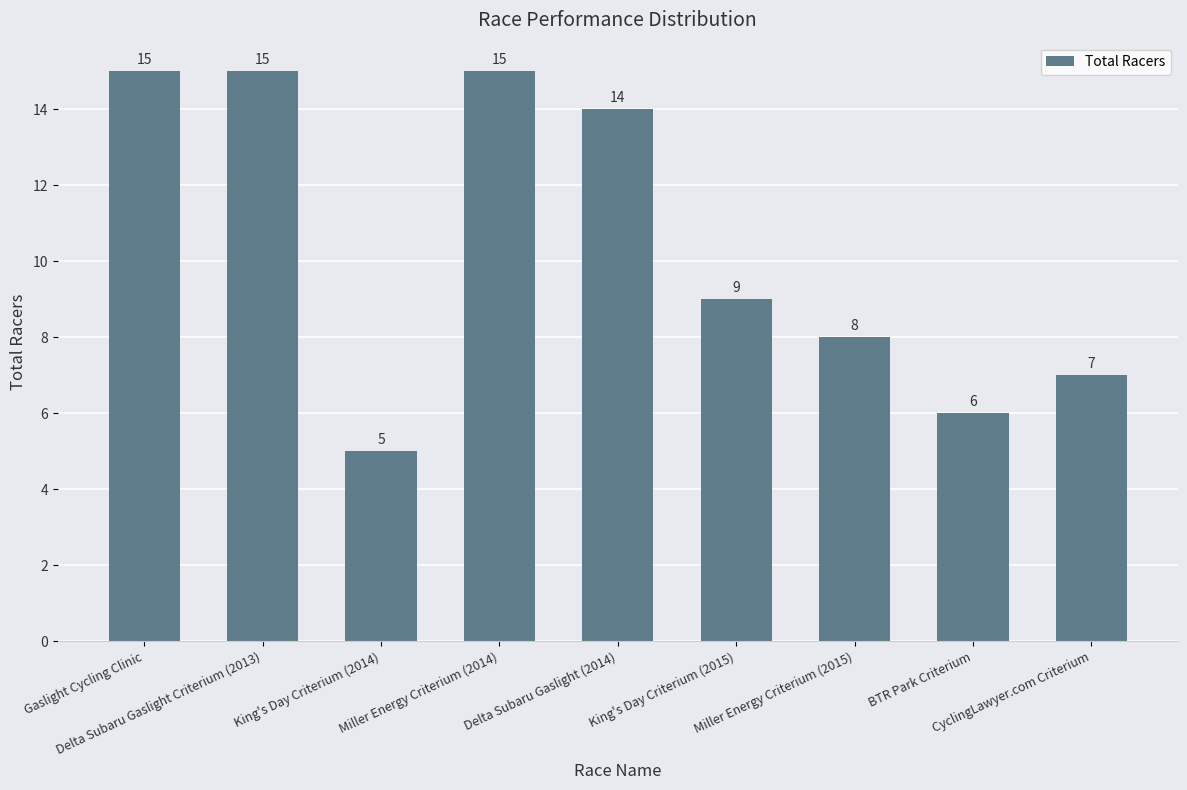

What is the average value?

10